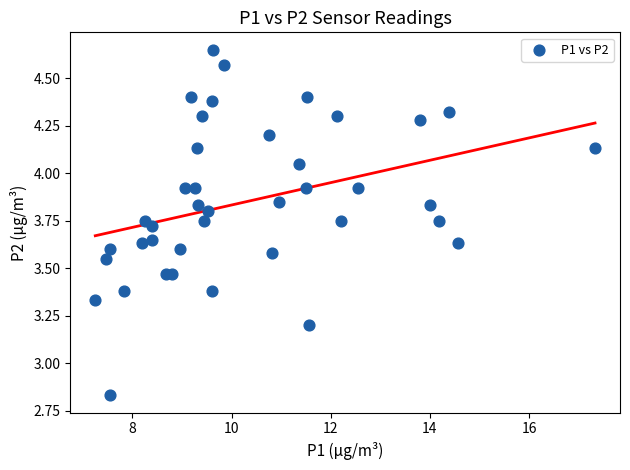

What is the range of X values (max minus min)?

10.1